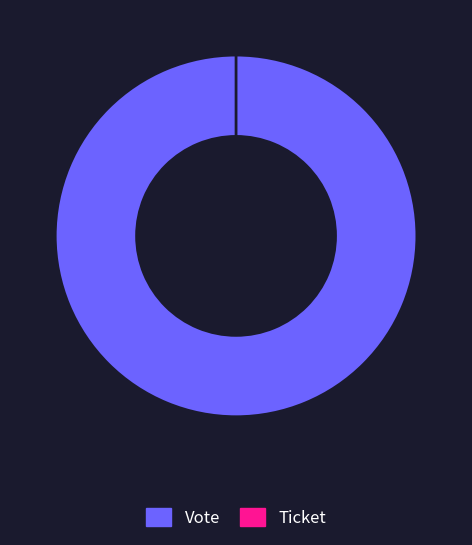

To the nearest percent, what is the combined percentage of Vote and Ticket?

100%